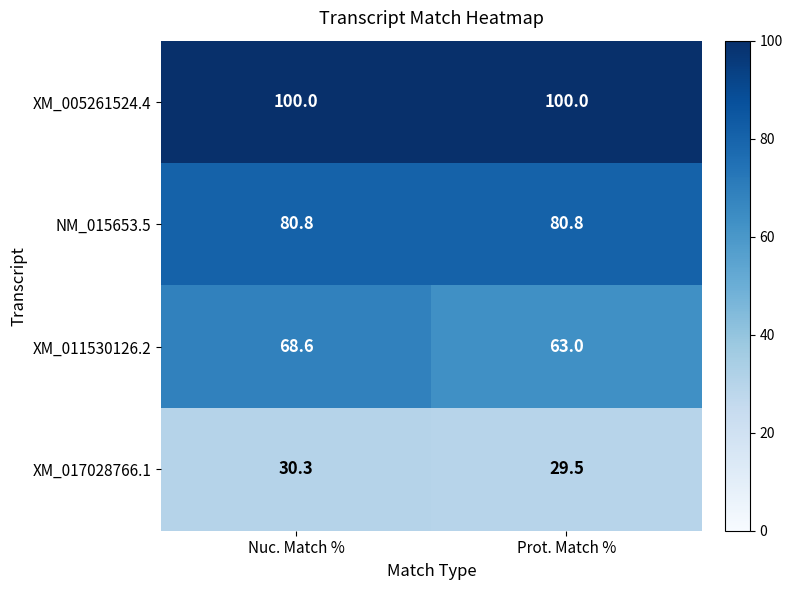

At how many categories does at least one series exceed 84?

2